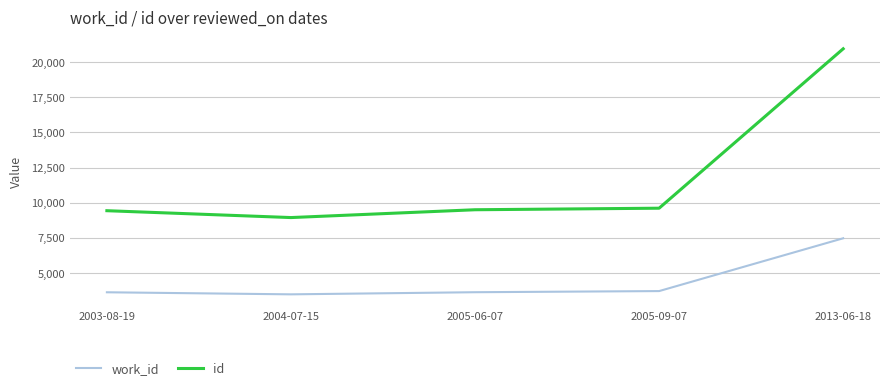

Where is the first local minimum for id?

2004-07-15